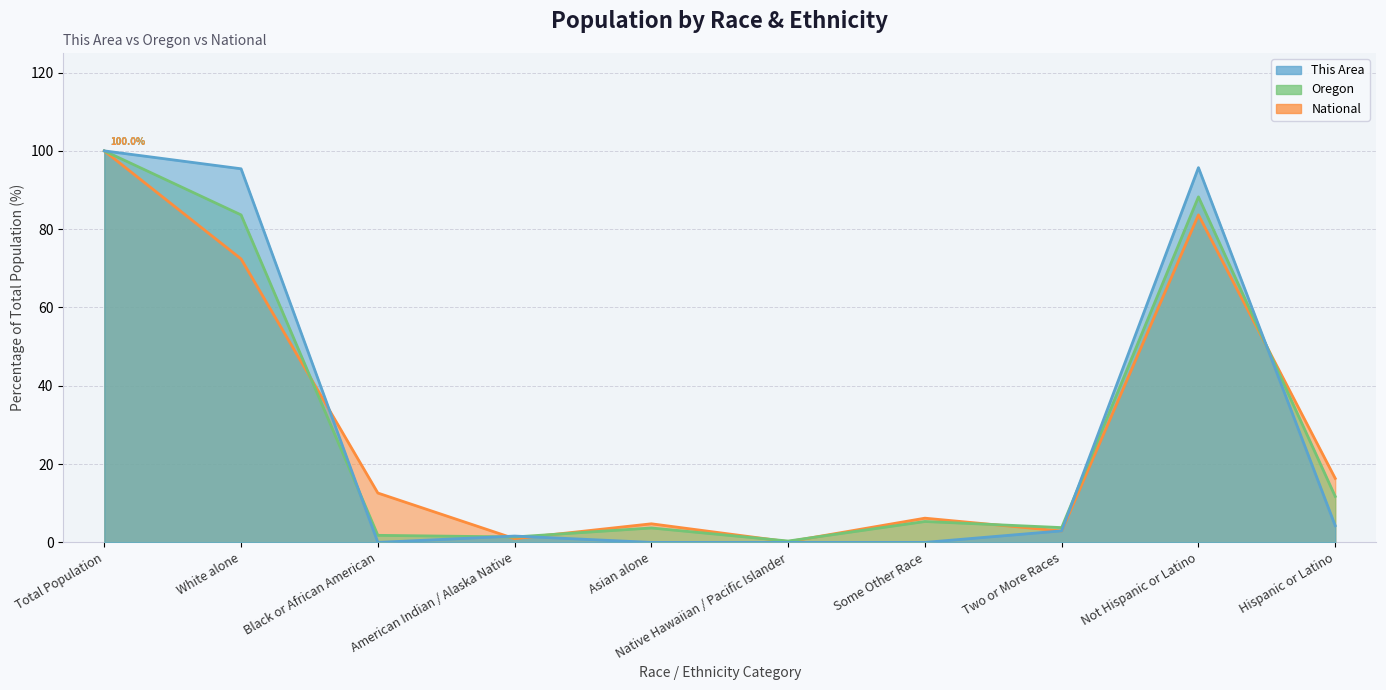

What is the difference between the maximum and second lowest values in the Oregon series?

98.6